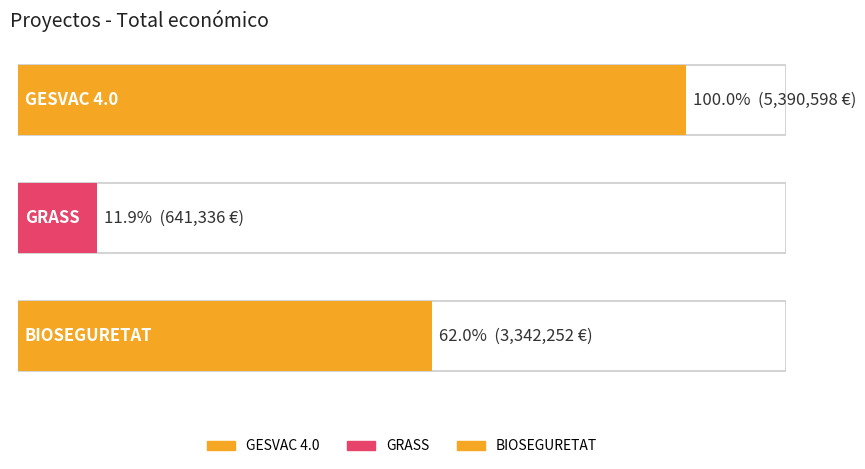

Reading left to right, list all the values displayed in this chart.

GESVAC 4.0=5390598	GRASS=641336	BIOSEGURETAT=3342252